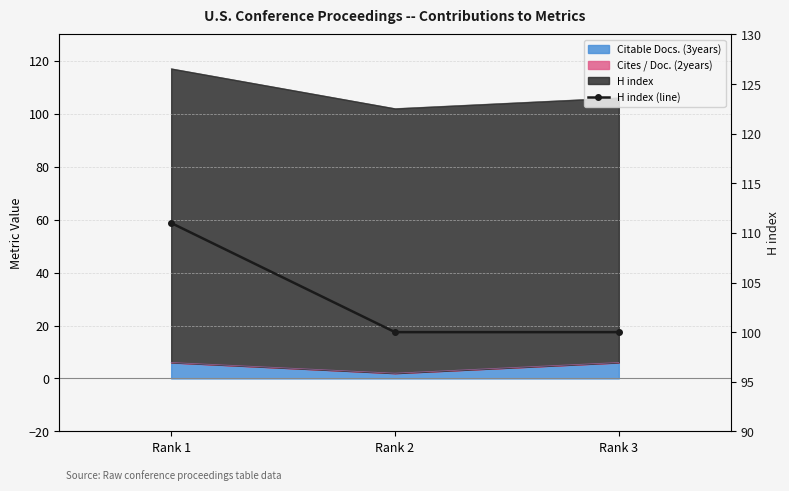

The chart shows a value of 100 at Rank 2. True or false?

True